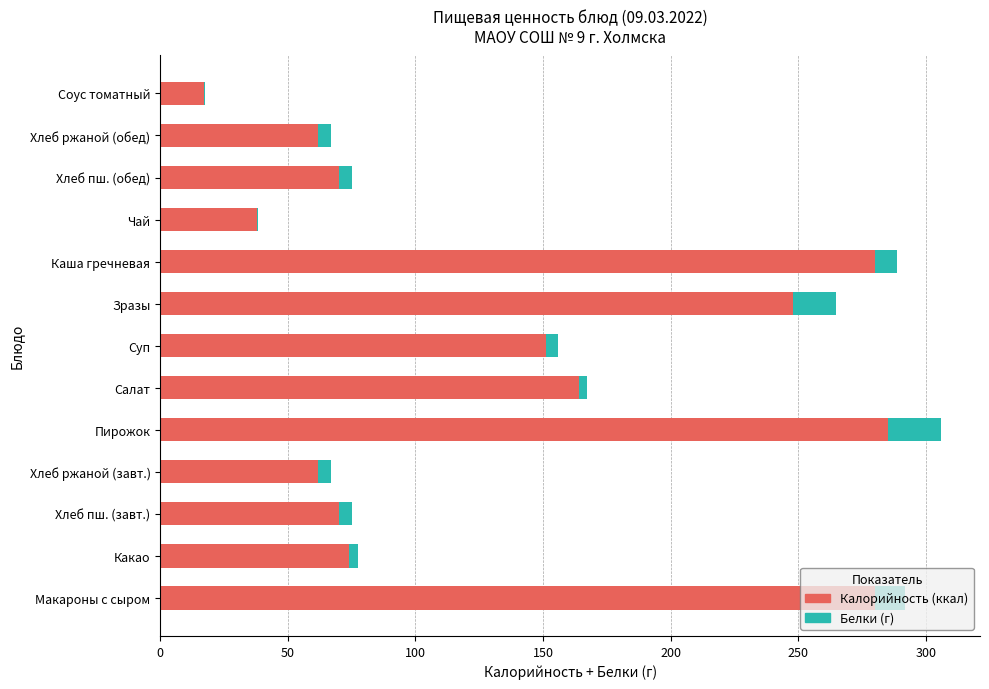

What is the total value across all series at Зразы?

264.7